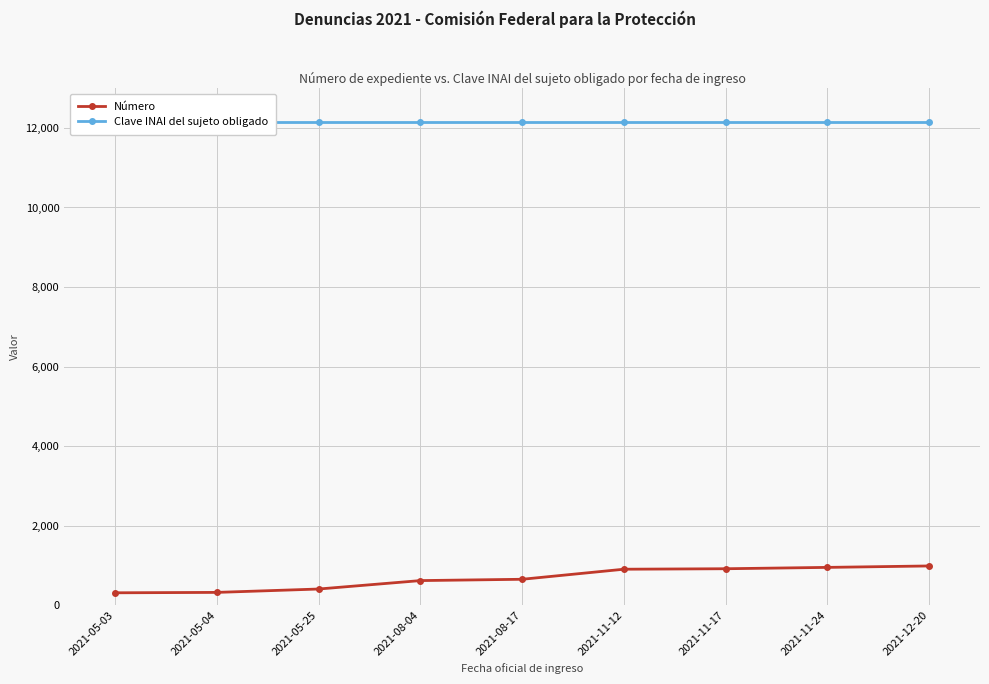

Is it true that Clave INAI del sujeto obligado equals 12151 at 2021-05-03?

True